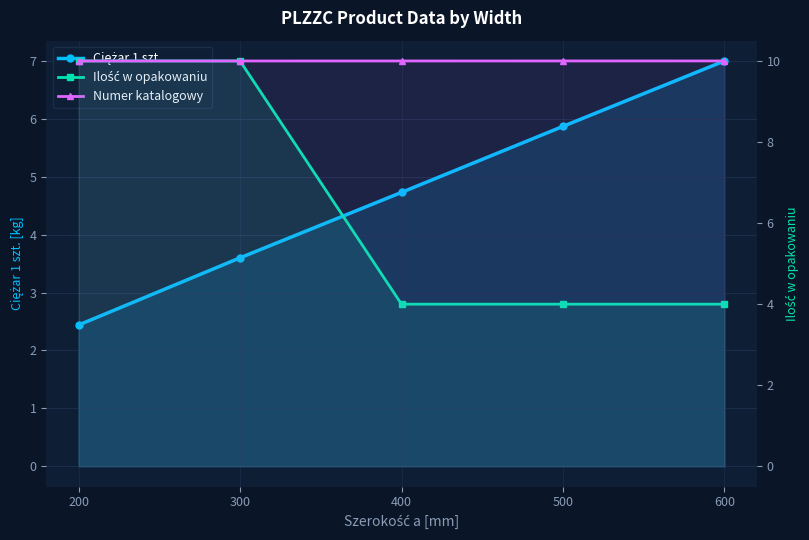

Reading left to right, what are all the values shown in this chart?

Ciężar 1 szt.: 2.4	3.6	4.7	5.9	7.0
Ilość w opakowaniu: 10.0	10.0	4.0	4.0	4.0
Numer katalogowy: 332210.0	332220.0	332230.0	332240.0	332250.0